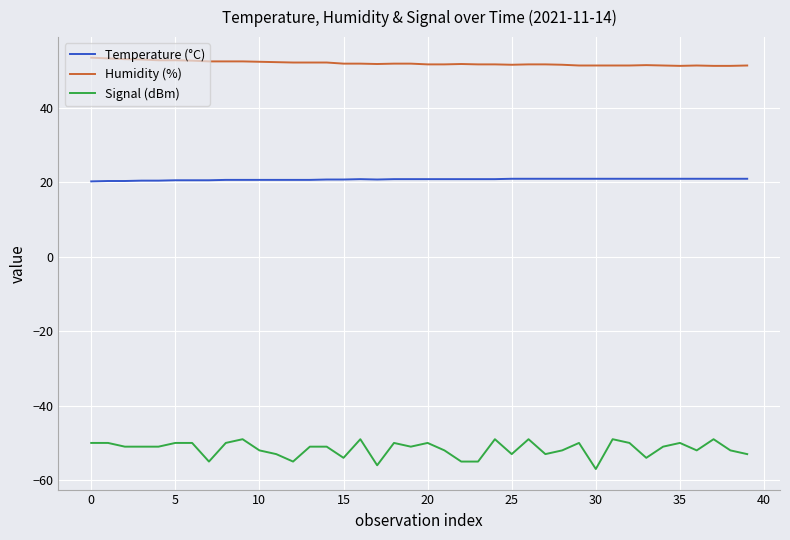

Rank the series by their average value, from lowest to highest.

Signal (dBm), Temperature (°C), Humidity (%)